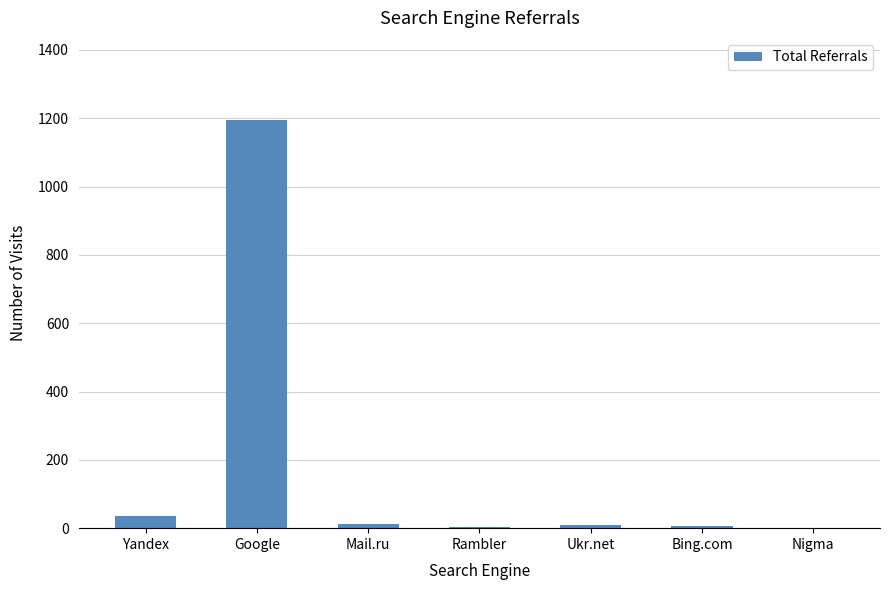

What is the change in value from Rambler to Ukr.net?

+5